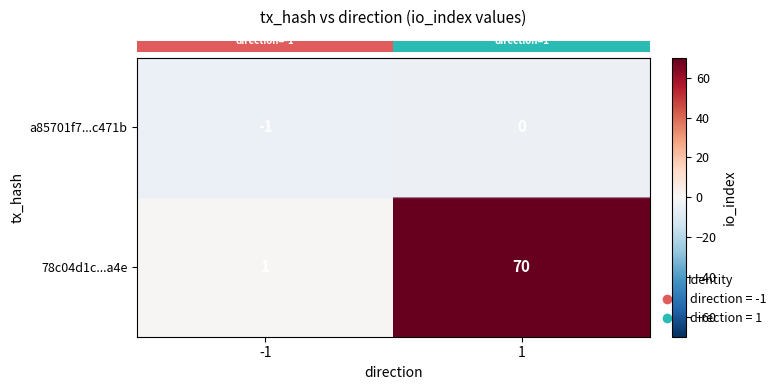

Which series has the largest total across all categories?

78c04d1c...a4e